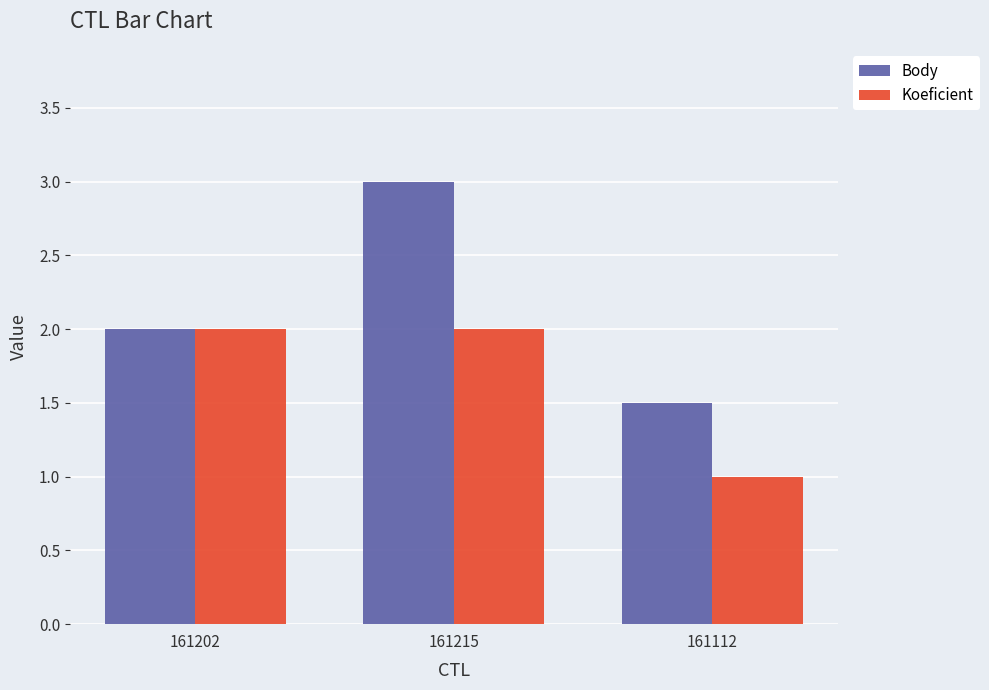

True or false: Body has a value of 1.2 at 161202.

False